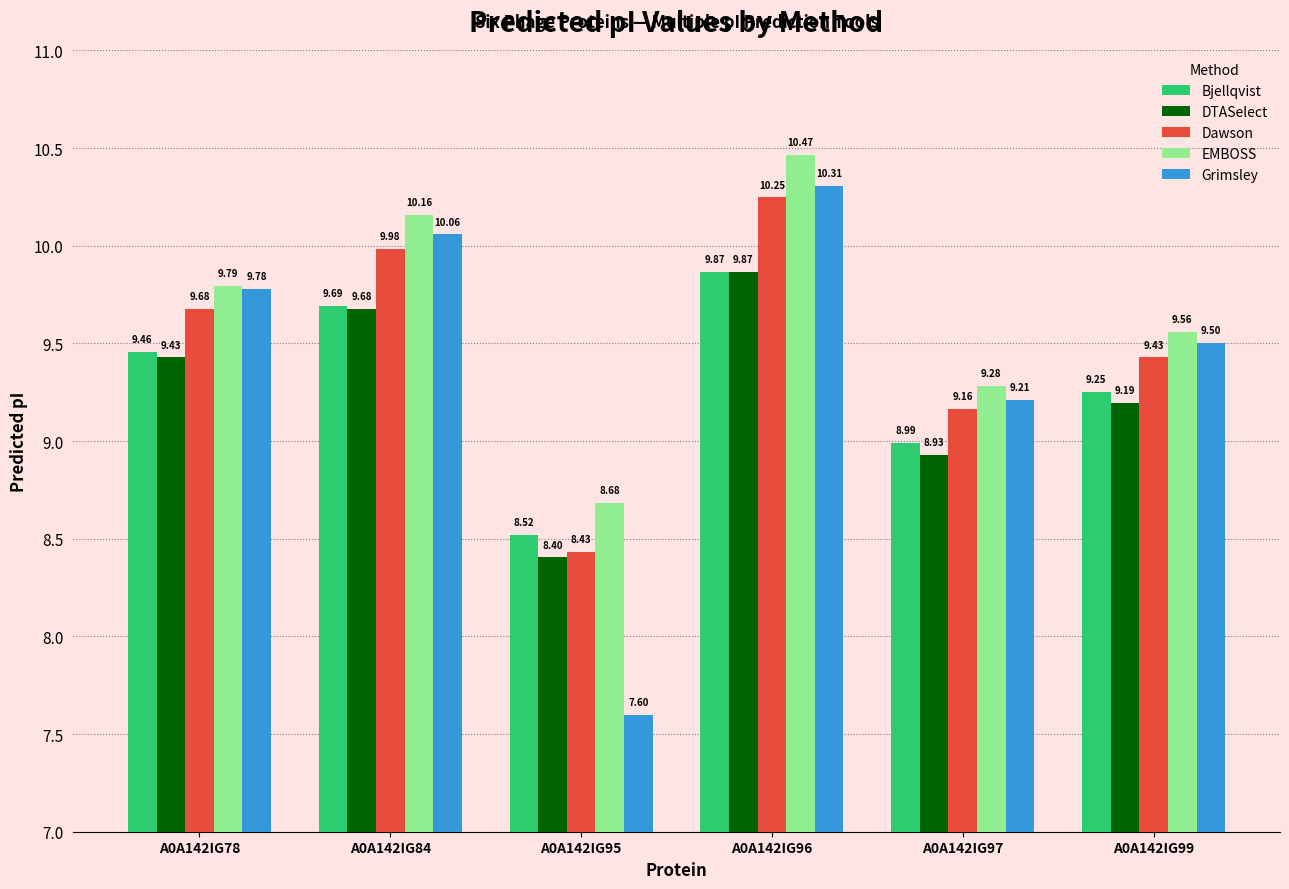

The value of DTASelect at A0A142IG95 is 5.0. True or false?

False